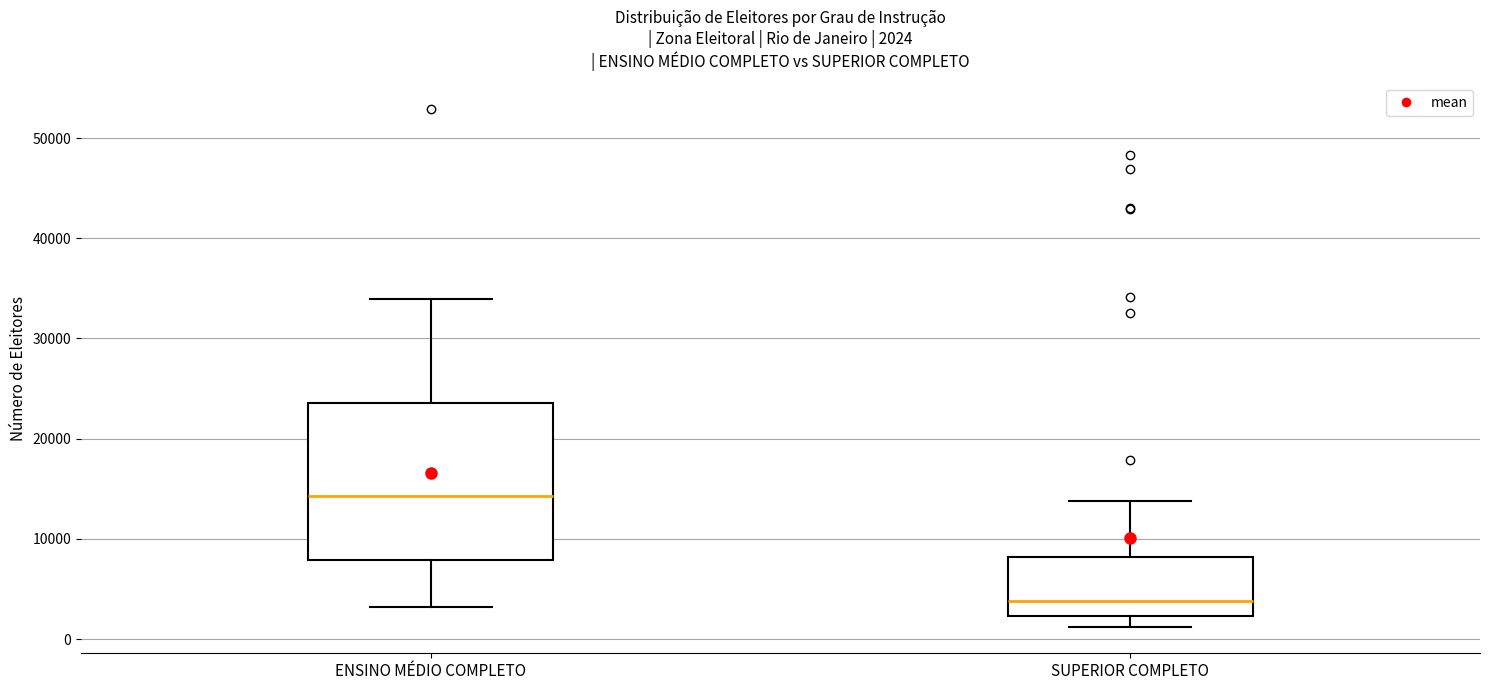

Which box has the lowest median line?

SUPERIOR COMPLETO